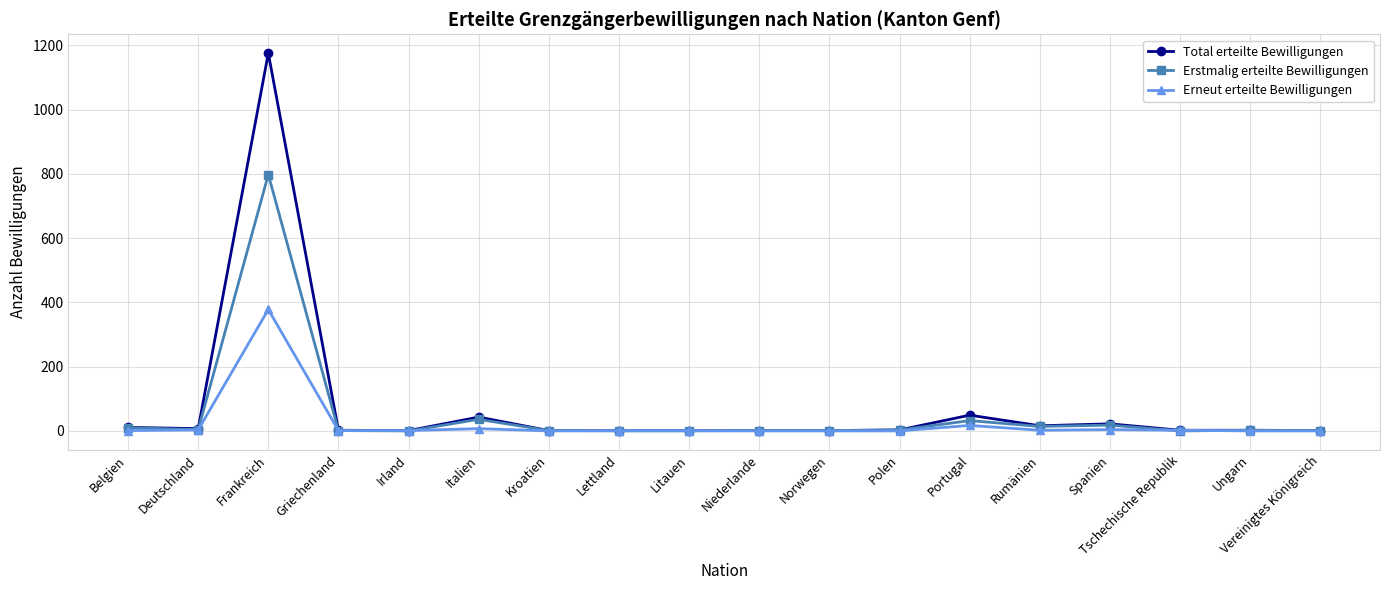

How many distinct data groups are displayed?

3